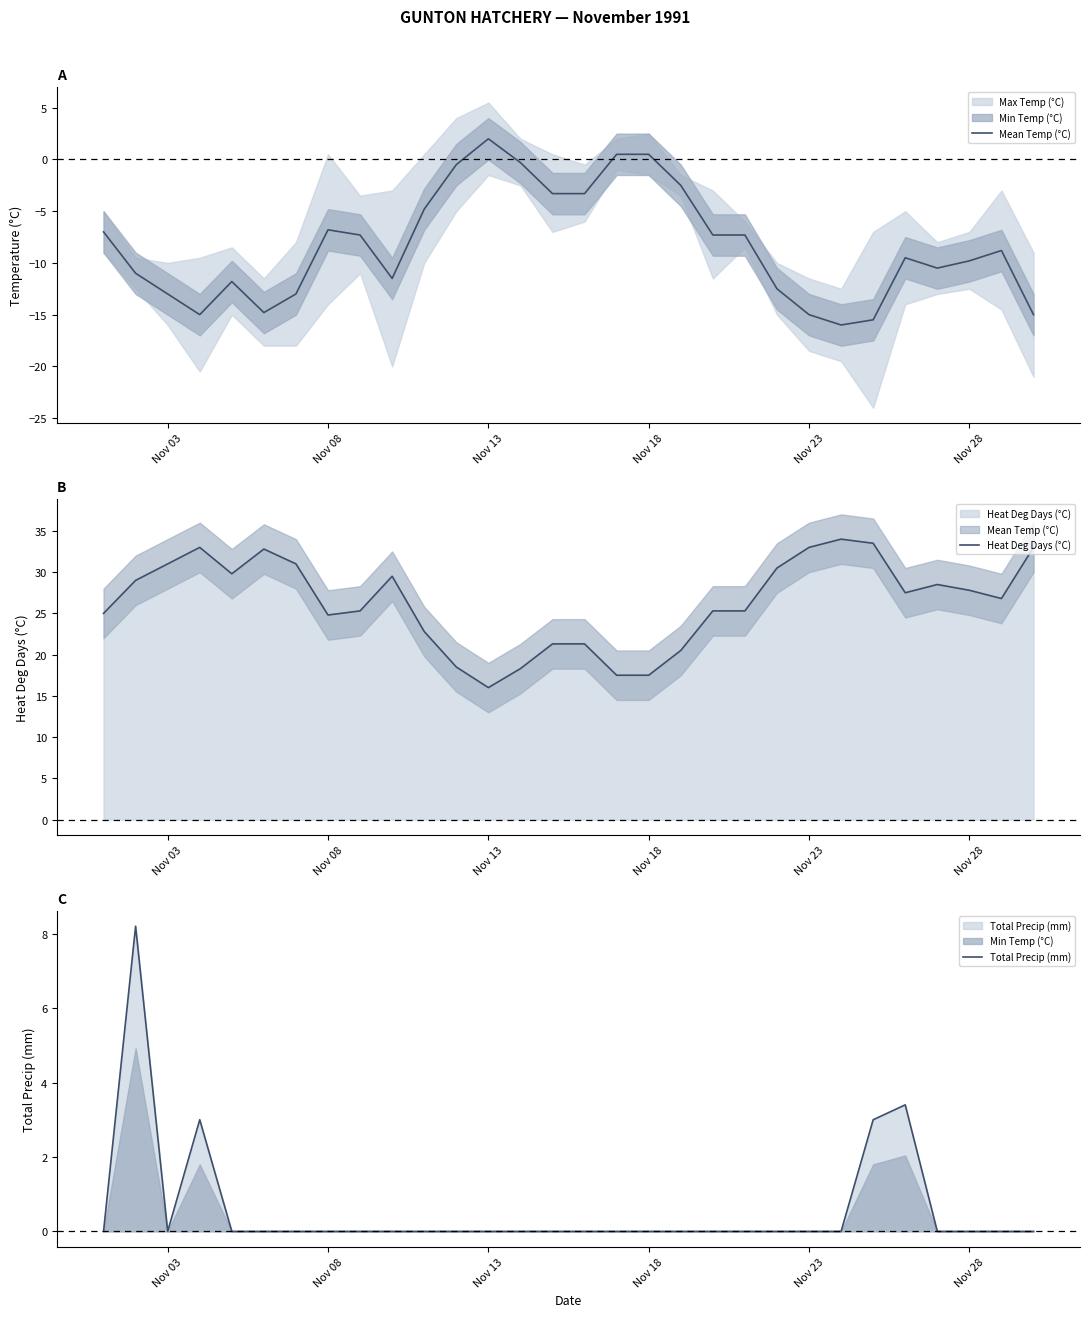

Does the chart have visible grid lines?

No